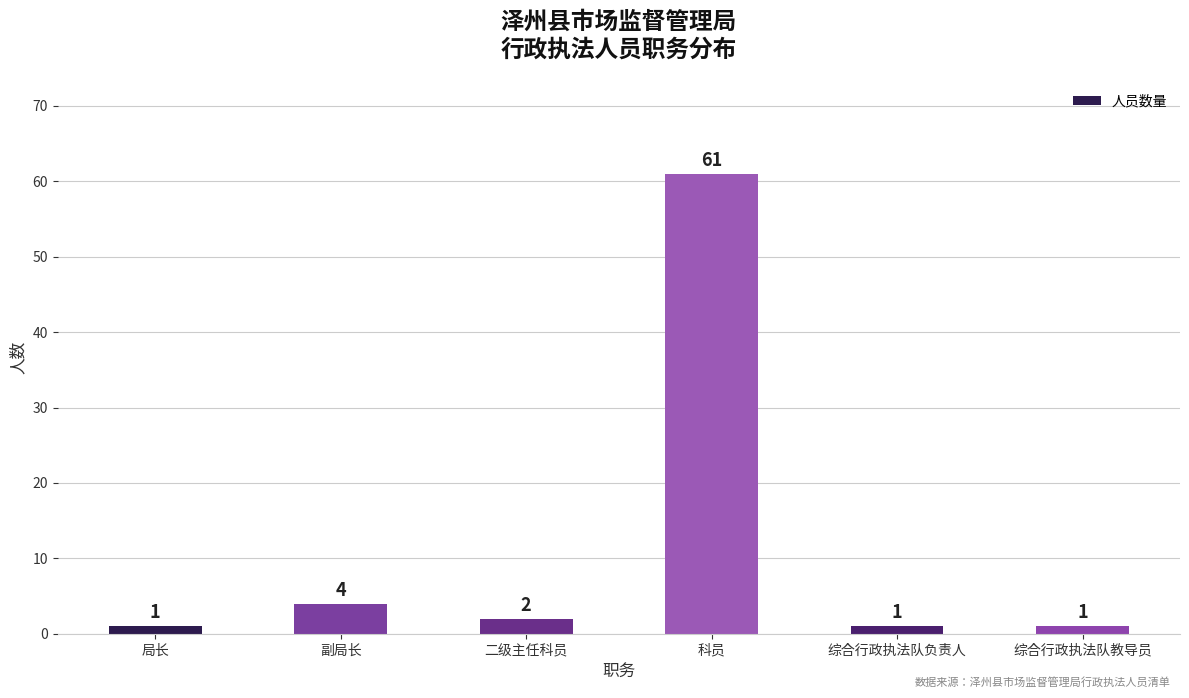

True or false: the data shows 100 at 科员.

False